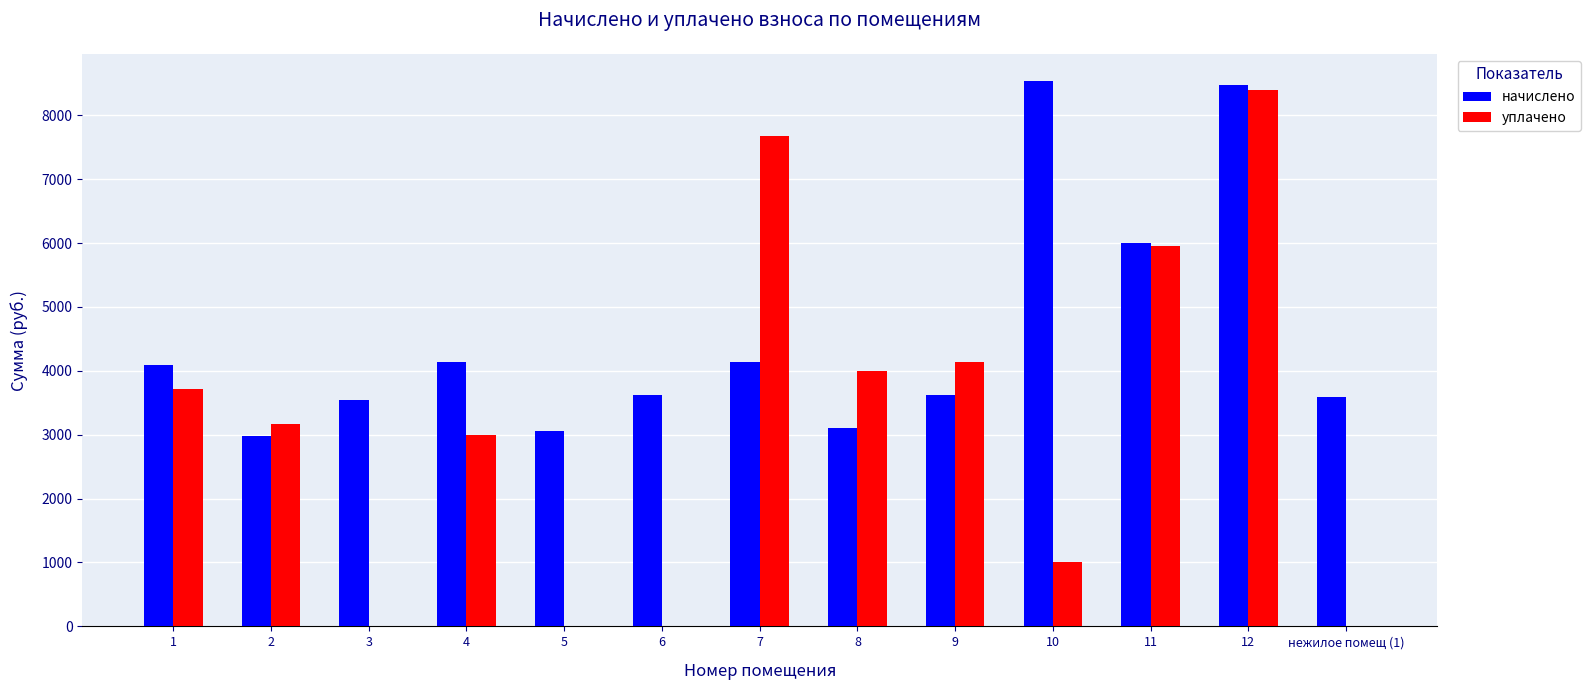

The value of начислено at 4 is 4131.8. True or false?

True